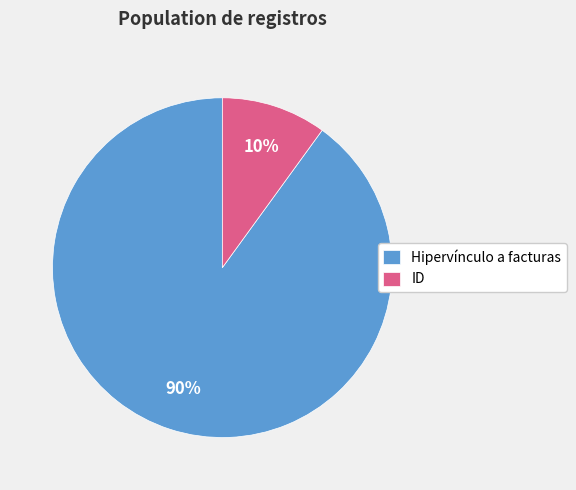

Rank the categories by value from highest to lowest.

Hipervínculo a facturas, ID